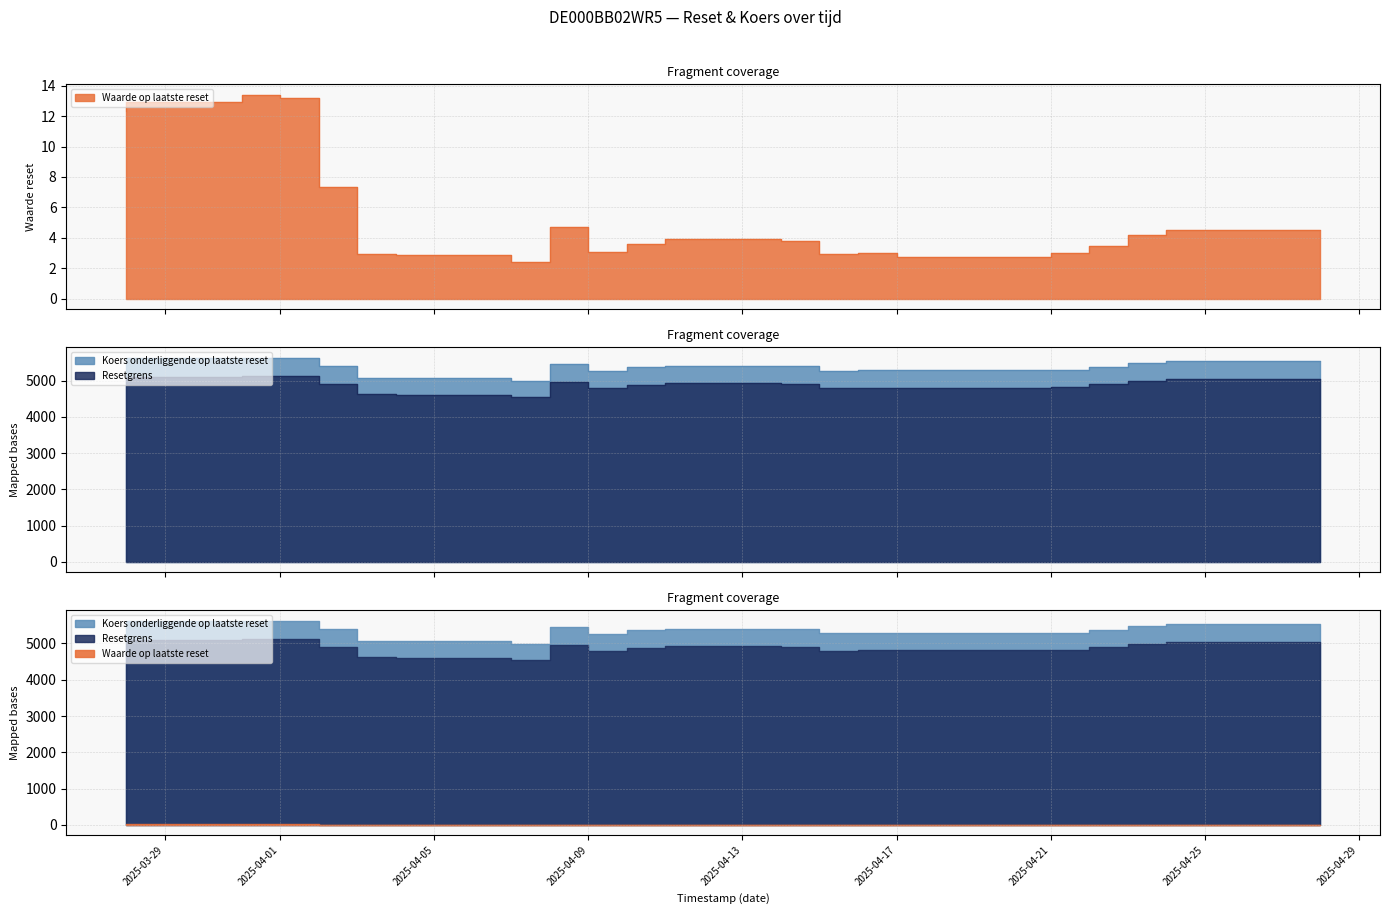

What is the spread (max minus min) of values at 2025-04-01?

5619.7